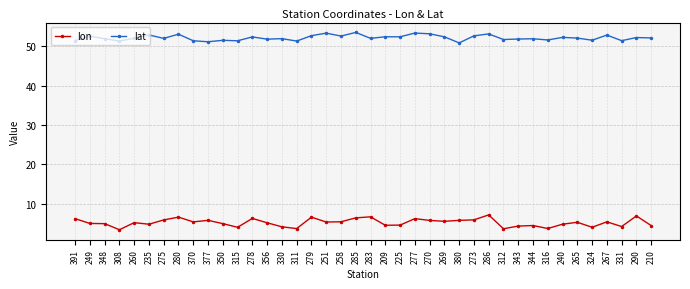

What are all the series names shown in the legend?

lon, lat